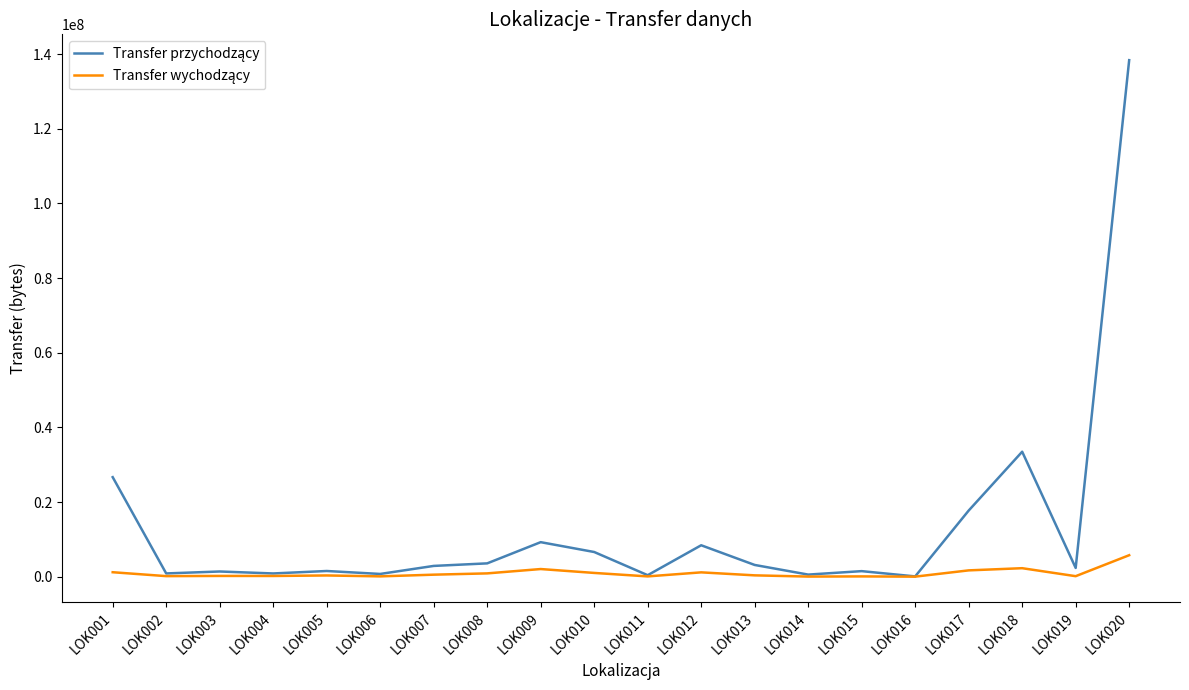

At which category does the chart reach its peak across all series?

LOK020